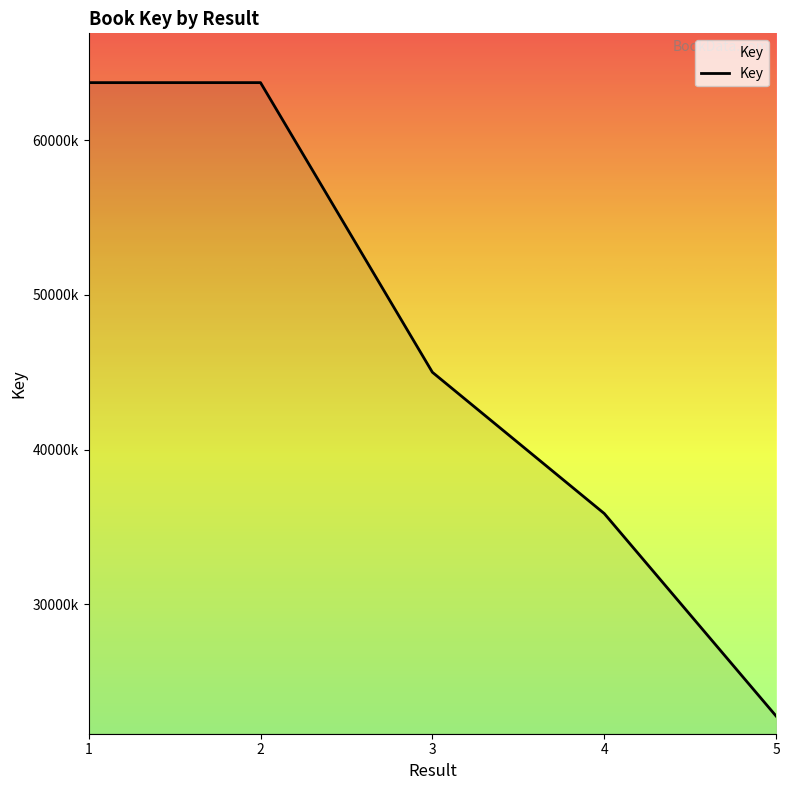

True or false: the data shows 57769497 at 4.

False